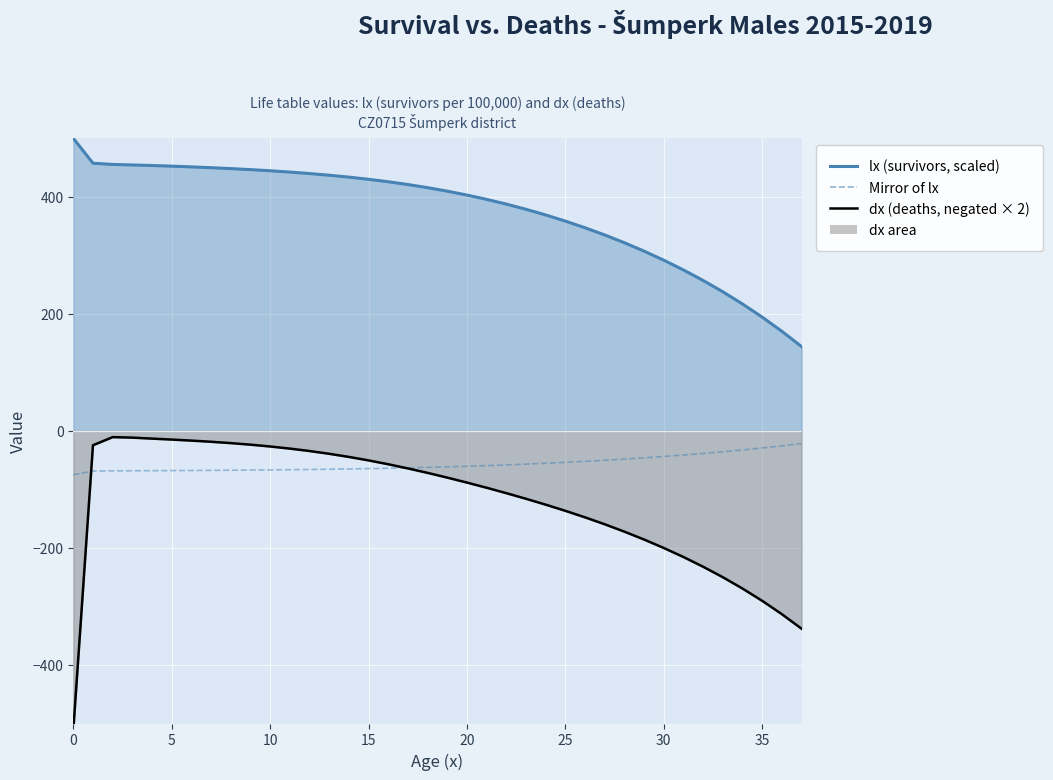

Which series has the largest range (max minus min)?

dx (deaths, negated × 2)